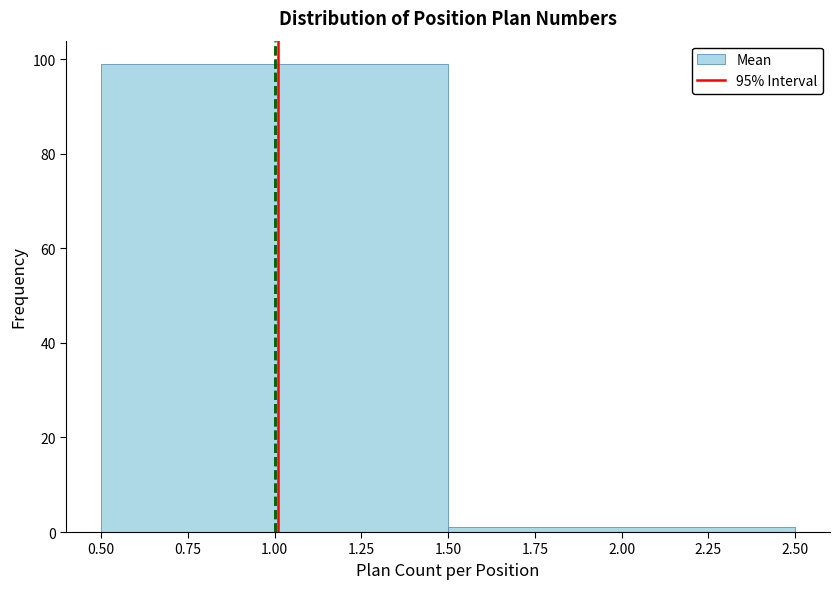

Reading left to right, list every bar in this chart as the range it spans on the x-axis followed by its height. The values are not printed on the chart, so give them approximately, as read against the axis.

0.50 to 1.50: 100
1.50 to 2.50: under 2